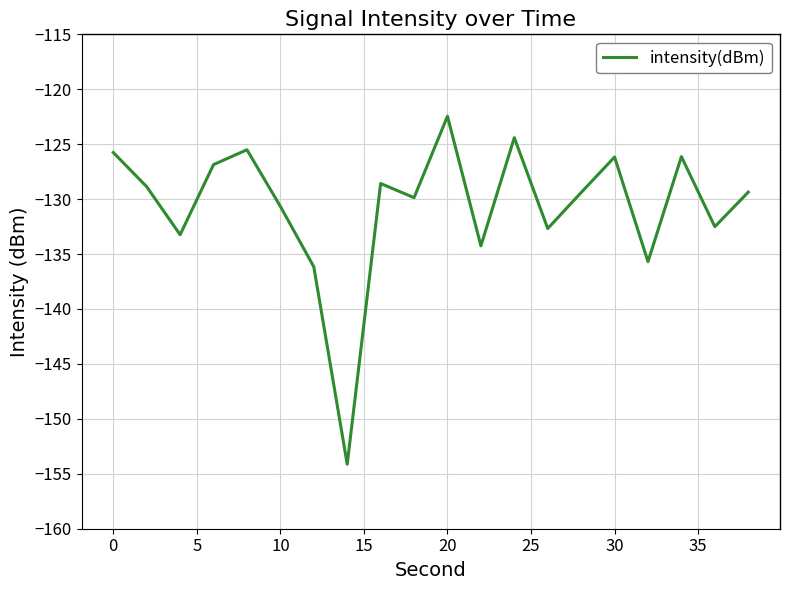

What is the greatest value displayed?

-122.5